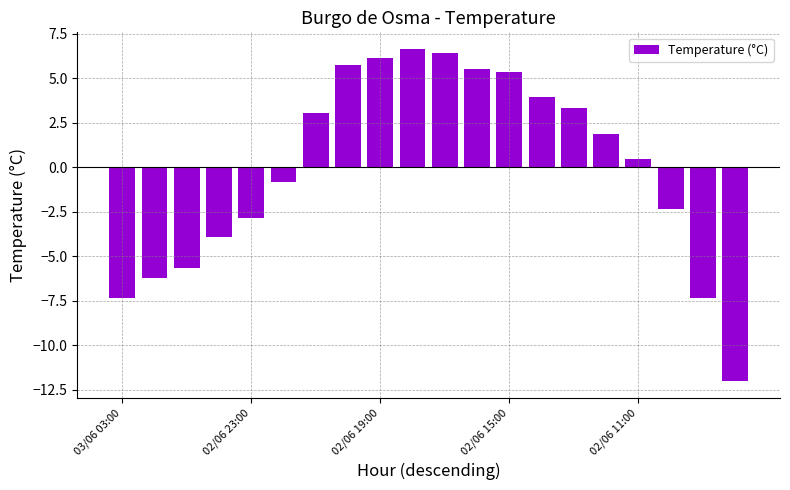

Are the bars horizontal?

No